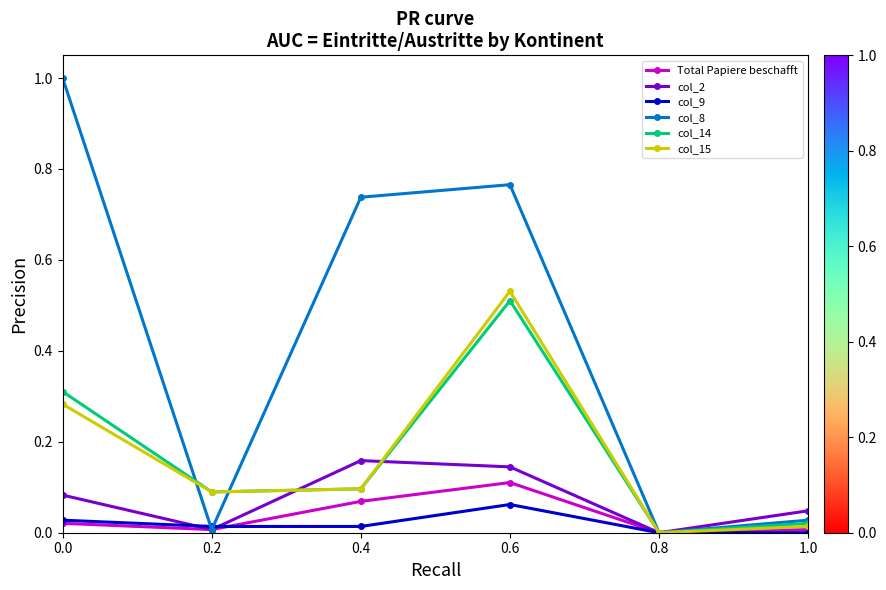

At which category does Total Papiere beschafft reach its first local peak?

0.6